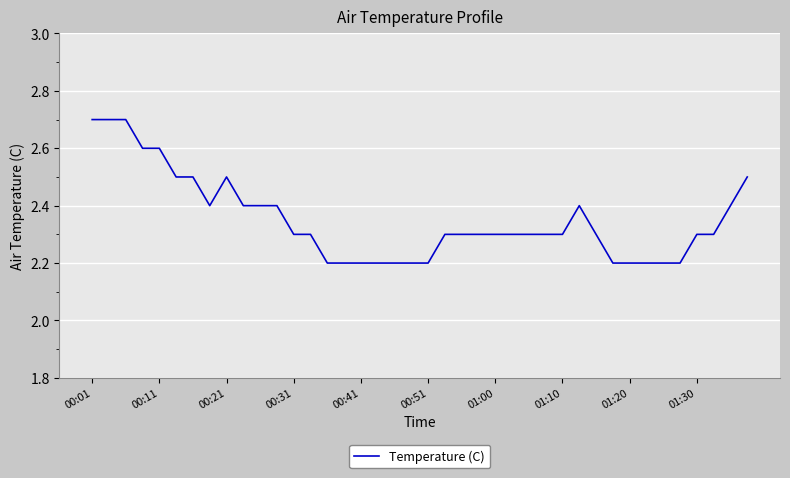

How many values are between 2 and 3?

40